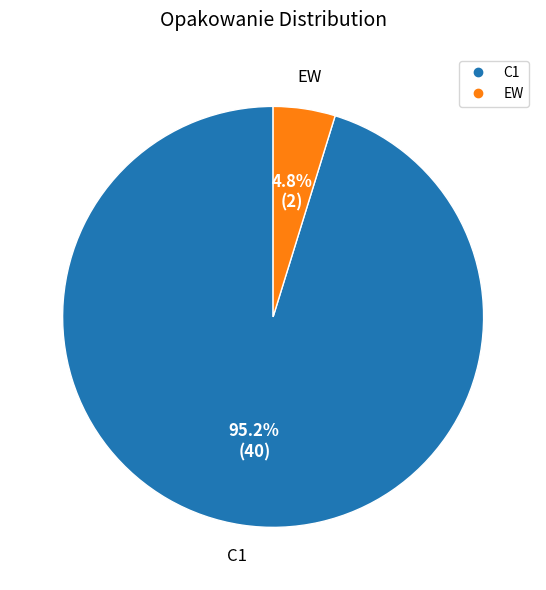

Combined, do EW and C1 account for over 50%?

Yes